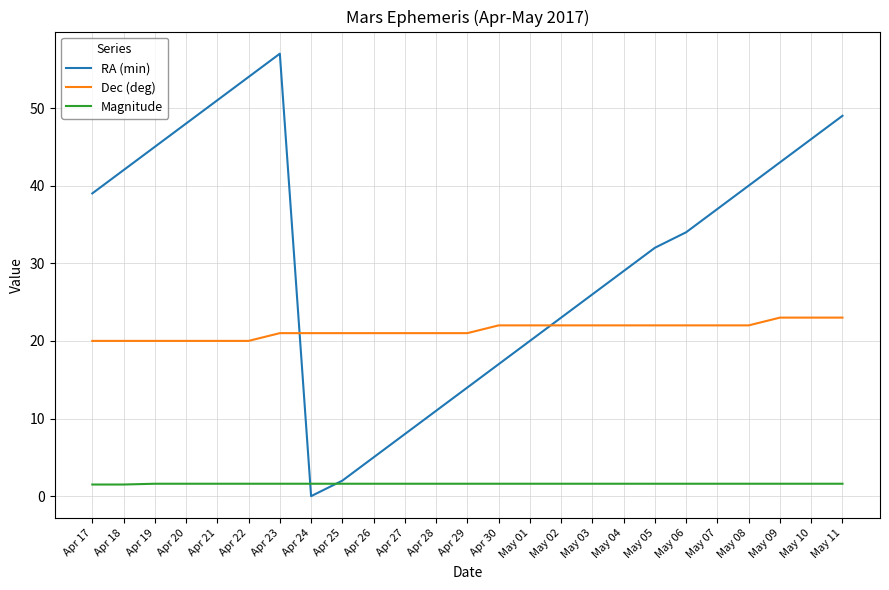

Between Apr 30 and May 10, which series saw the biggest shift?

RA (min)